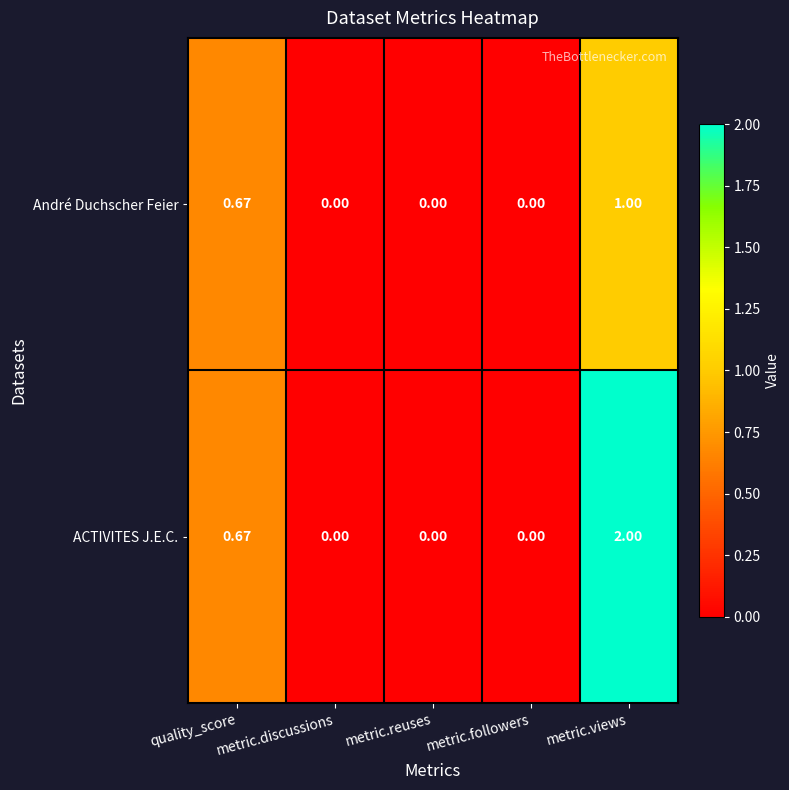

List the series in order of their overall mean, lowest first.

André Duchscher Feier, ACTIVITES J.E.C.